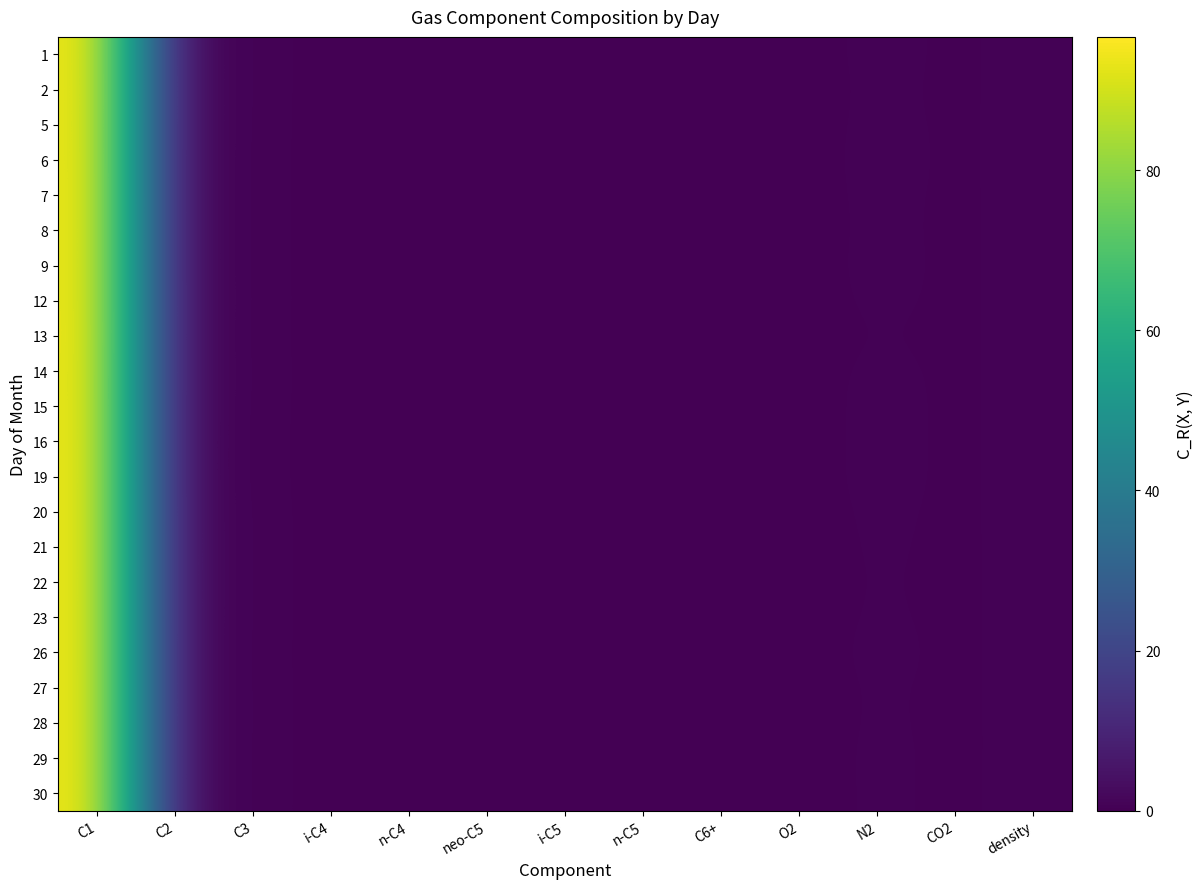

List the series in order of their peak value, lowest first.

1, 14, 5, 6, 12, 2, 20, 26, 21, 7, 15, 23, 8, 16, 30, 9, 29, 22, 19, 28, 27, 13